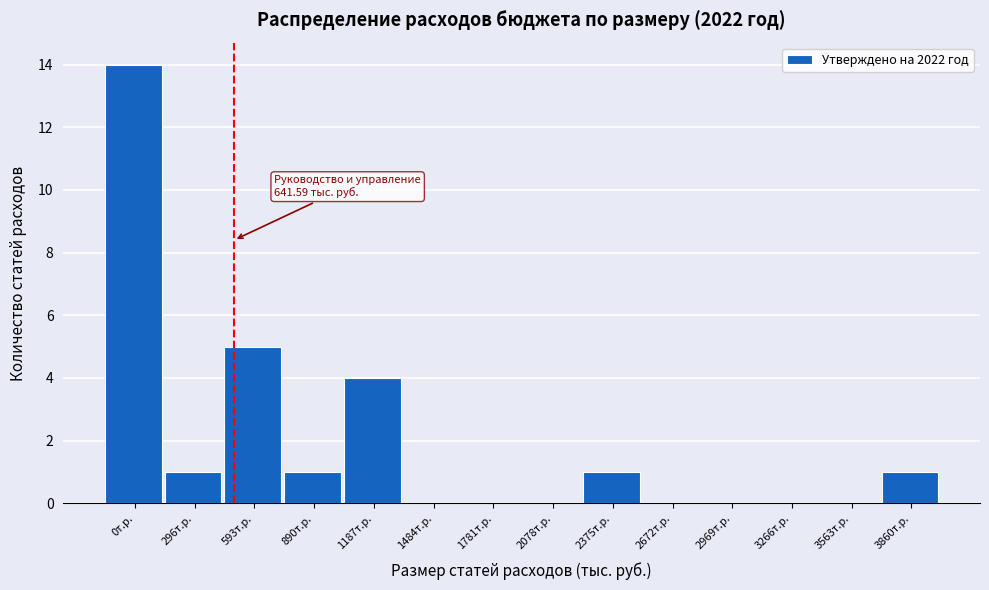

Reading right to left, list all the values displayed in this chart.

3860т.р.=1	3563т.р.=0	3266т.р.=0	2969т.р.=0	2672т.р.=0	2375т.р.=1	2078т.р.=0	1781т.р.=0	1484т.р.=0	1187т.р.=4	890т.р.=1	593т.р.=5	296т.р.=1	0т.р.=14